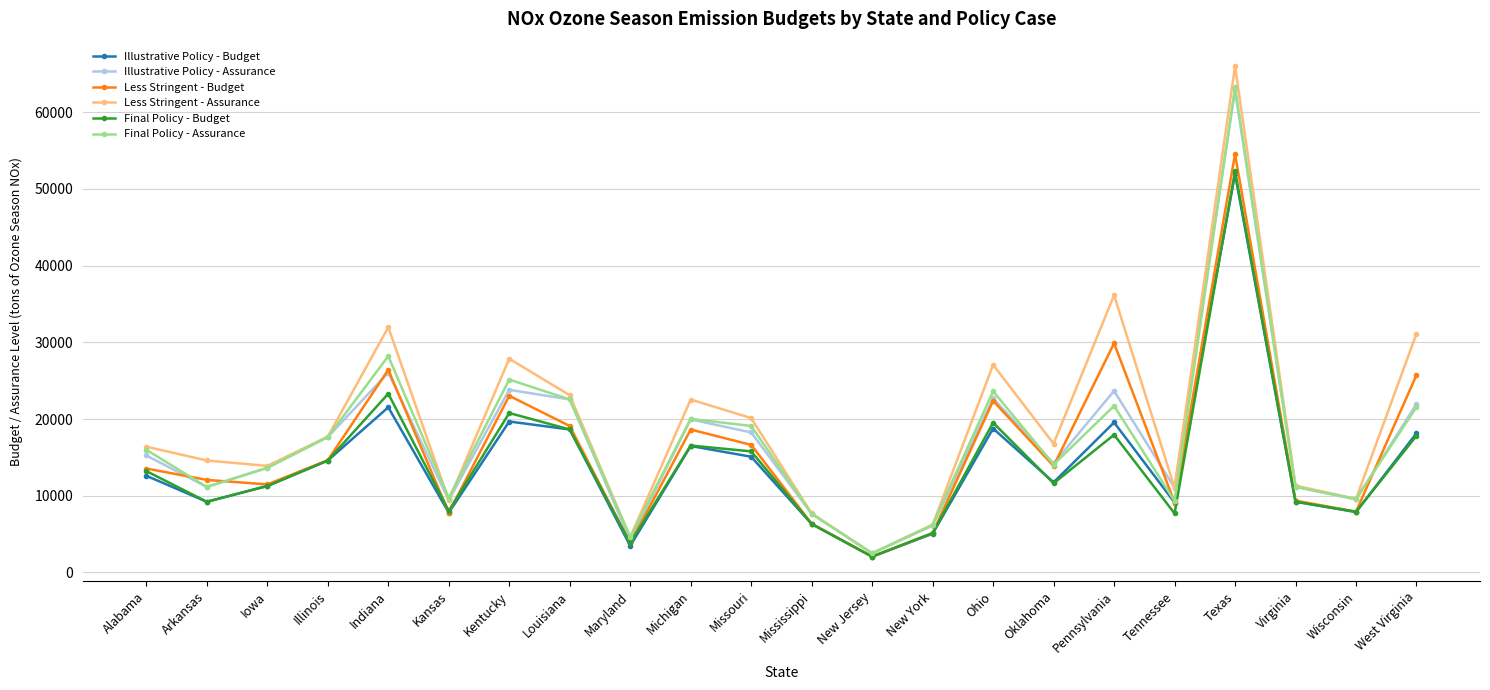

What is the label of the 7th point from the right?

Oklahoma